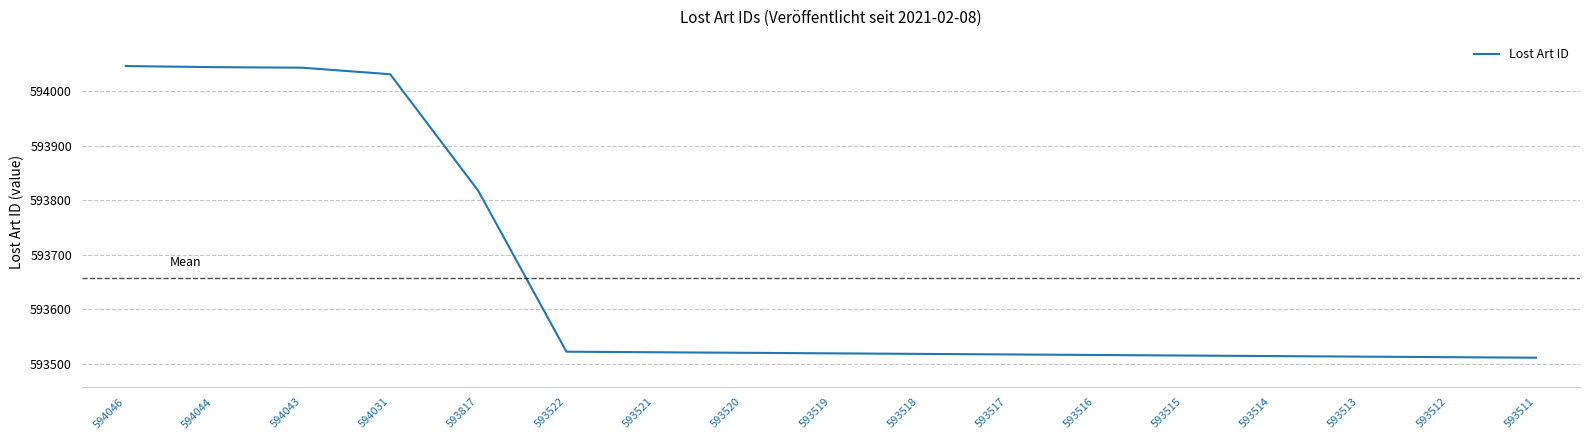

Where is the data nearest to the value 593778?

593817